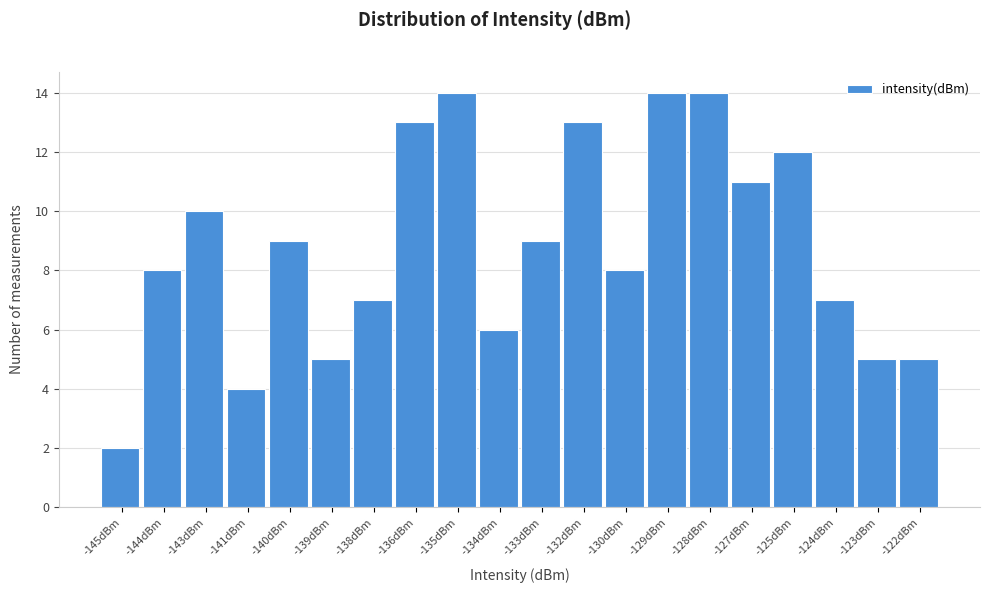

Reading left to right, transcribe all the data shown in this chart.

2	8	10	4	9	5	7	13	14	6	9	13	8	14	14	11	12	7	5	5